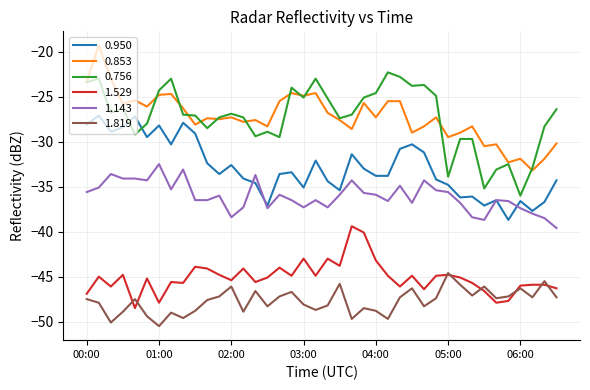

True or false: 1.143 and 1.819 cross at least once.

False